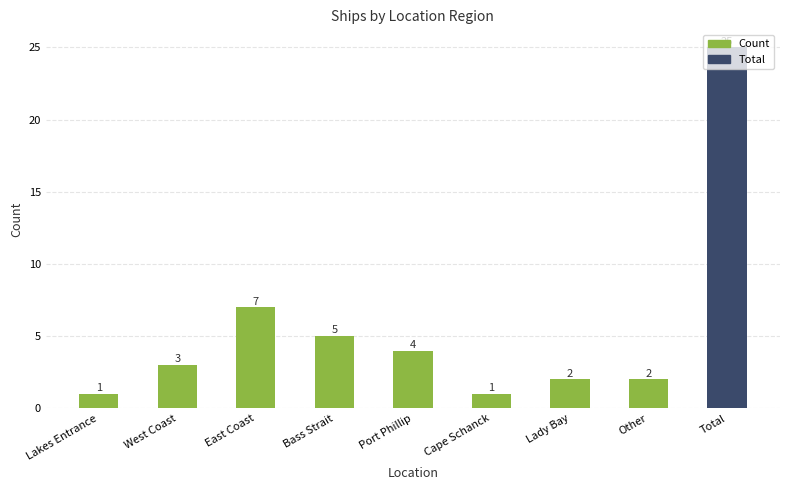

What is the label of the 8th bar from the right?

West Coast